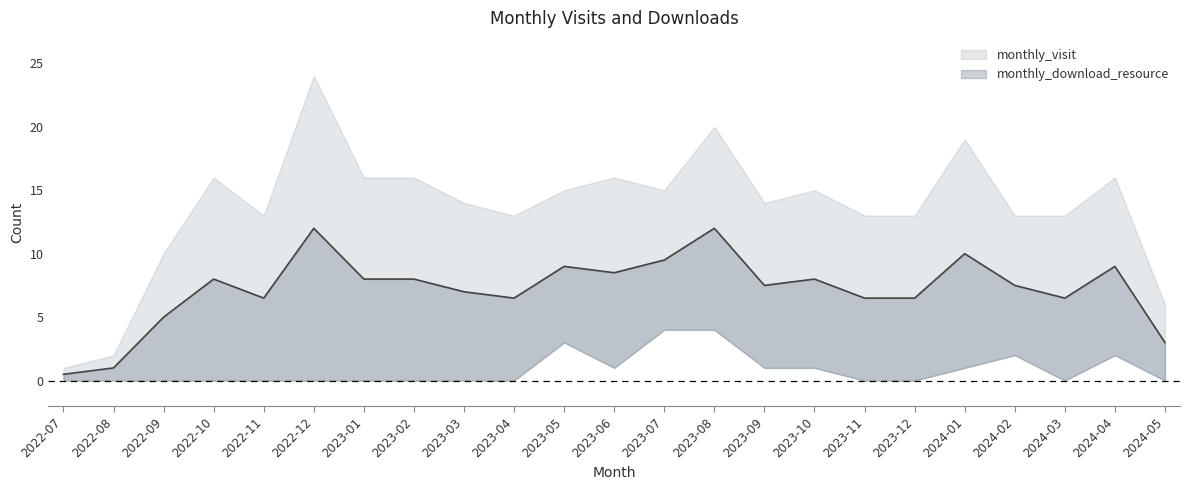

True or false: monthly_download_resource has a value of 0 at 2024-05.

True